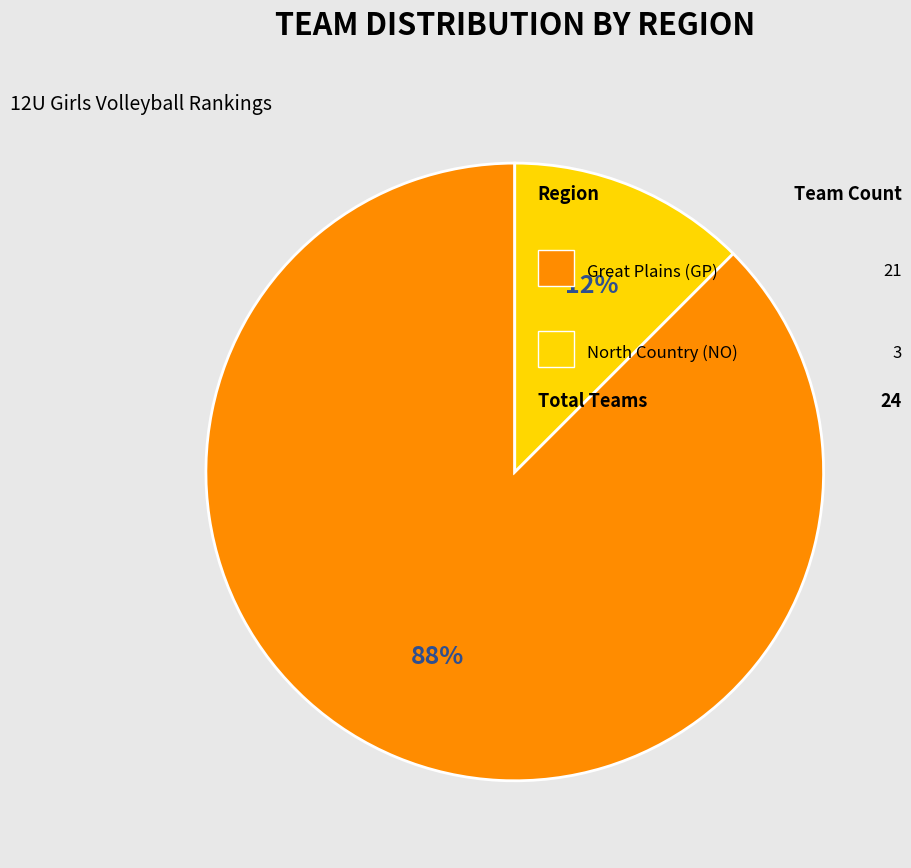

Does any single category account for the majority?

Yes